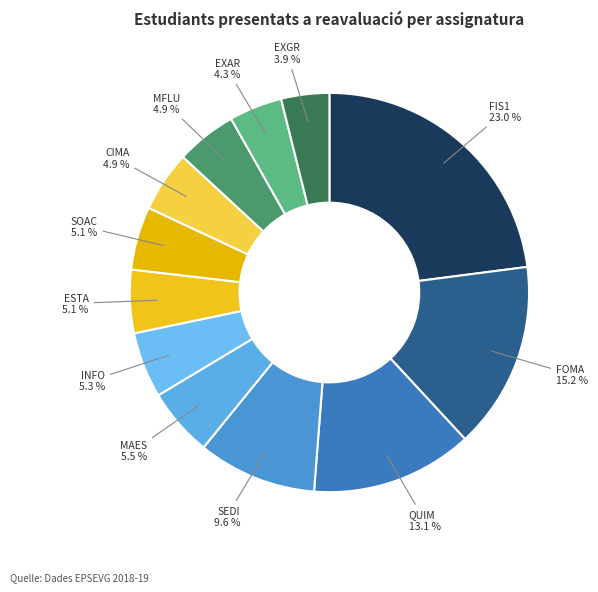

To the nearest percent, what percentage of the pie is EXGR?

4%